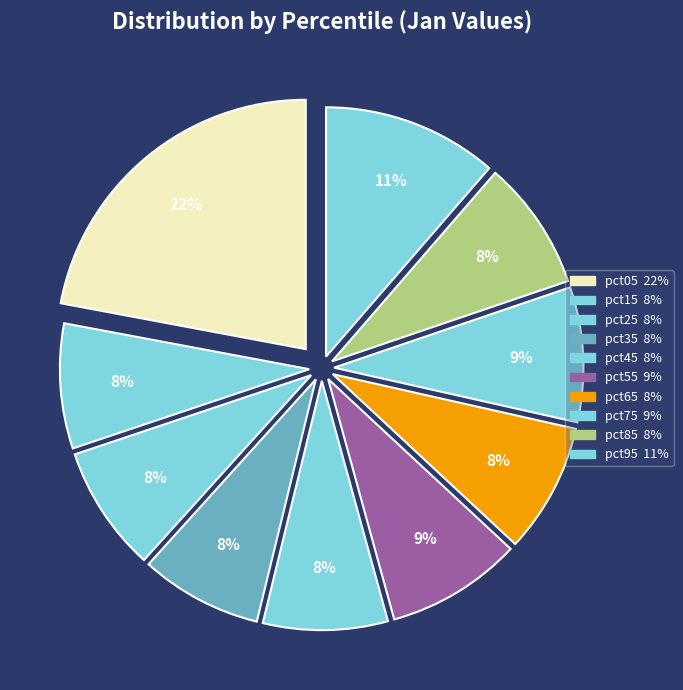

To the nearest percent, what portion does pct95 represent?

11%